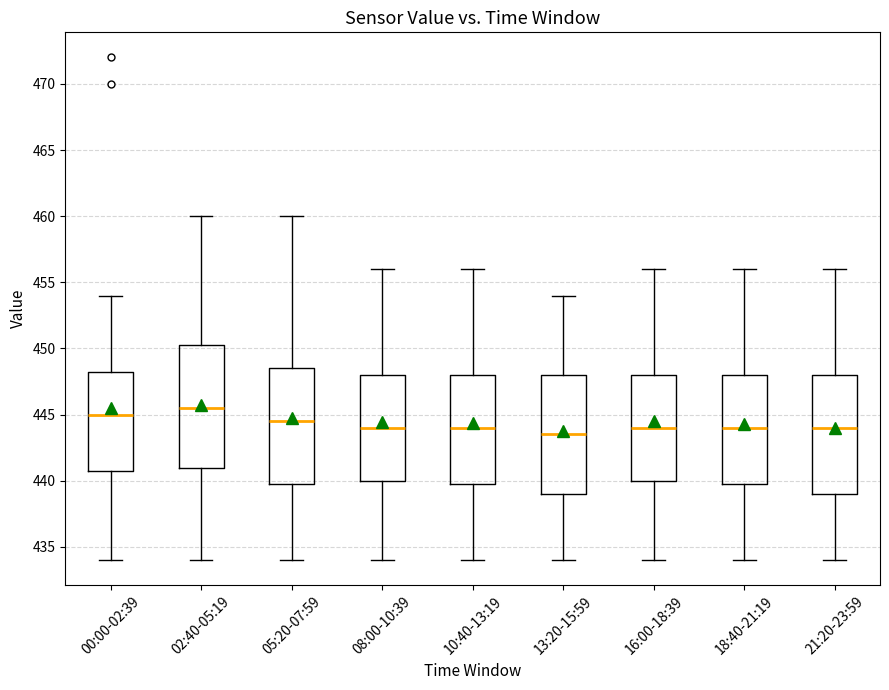

Reading left to right, transcribe this box plot: for each box, give where its median line is, the range the box spans, and where its two whiskers end, as read against the y-axis. The values are not printed on the chart, so give them approximately, as read against the axis.

00:00-02:39: median 445.0, box 441.0 to 448.5, whiskers 434.0 to 454.0
02:40-05:19: median 445.5, box 441.0 to 450.5, whiskers 434.0 to 460.0
05:20-07:59: median 444.5, box 440.0 to 448.5, whiskers 434.0 to 460.0
08:00-10:39: median 444.0, box 440.0 to 448.0, whiskers 434.0 to 456.0
10:40-13:19: median 444.0, box 440.0 to 448.0, whiskers 434.0 to 456.0
13:20-15:59: median 443.5, box 439.0 to 448.0, whiskers 434.0 to 454.0
16:00-18:39: median 444.0, box 440.0 to 448.0, whiskers 434.0 to 456.0
18:40-21:19: median 444.0, box 440.0 to 448.0, whiskers 434.0 to 456.0
21:20-23:59: median 444.0, box 439.0 to 448.0, whiskers 434.0 to 456.0